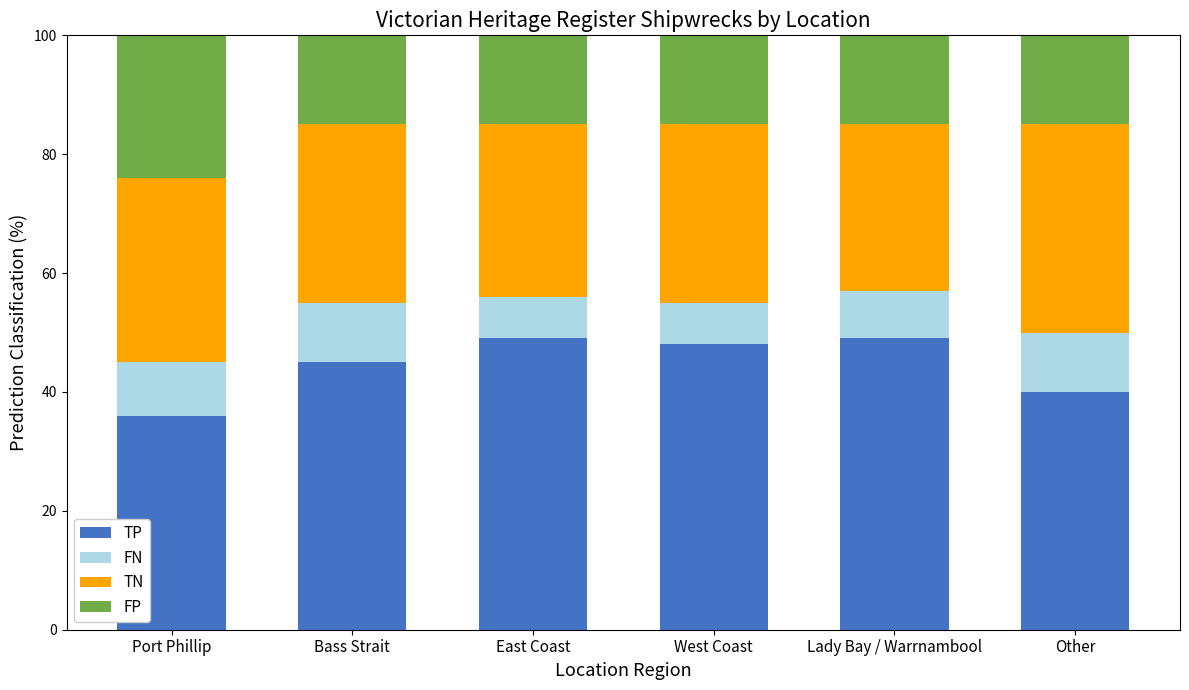

Does the chart contain stacked bars?

Yes